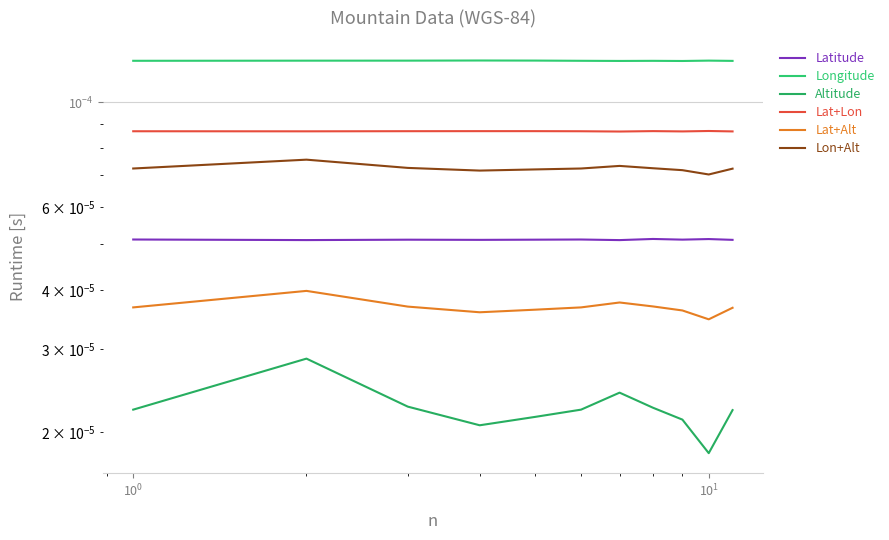

What are all the series names shown in the legend?

Latitude, Longitude, Altitude, Lat+Lon, Lat+Alt, Lon+Alt